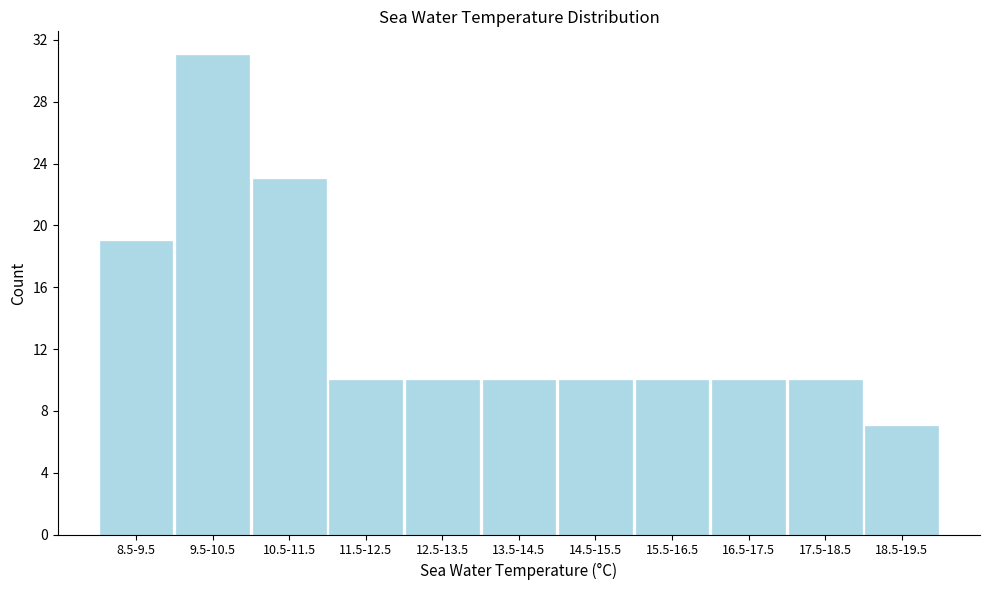

Reading left to right, transcribe all the data shown in this chart.

8.5-9.5=19	9.5-10.5=31	10.5-11.5=23	11.5-12.5=10	12.5-13.5=10	13.5-14.5=10	14.5-15.5=10	15.5-16.5=10	16.5-17.5=10	17.5-18.5=10	18.5-19.5=7